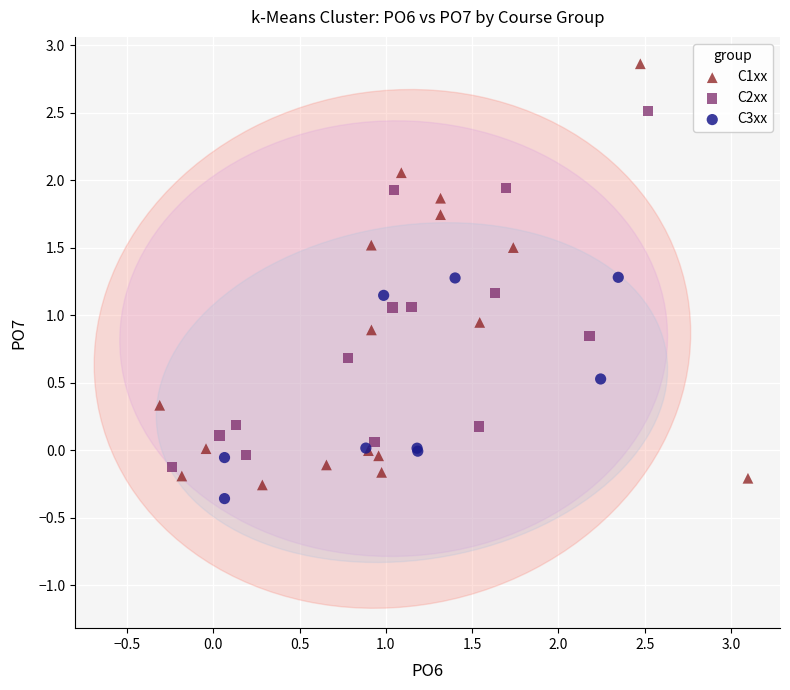

Which series contains the lowest Y value?

C3xx